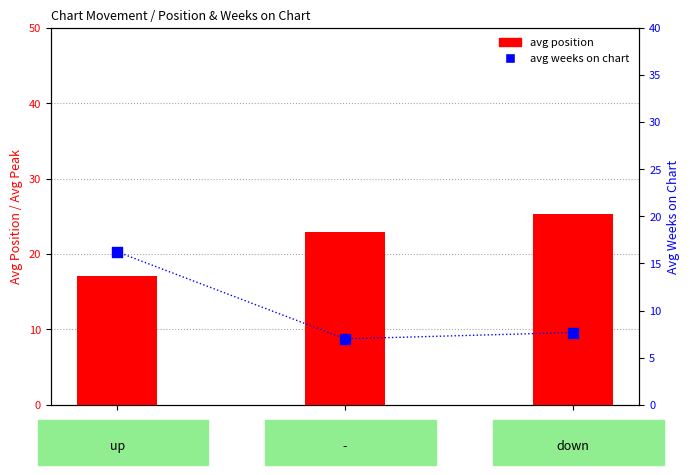

Which series contains the highest Y value?

avg position